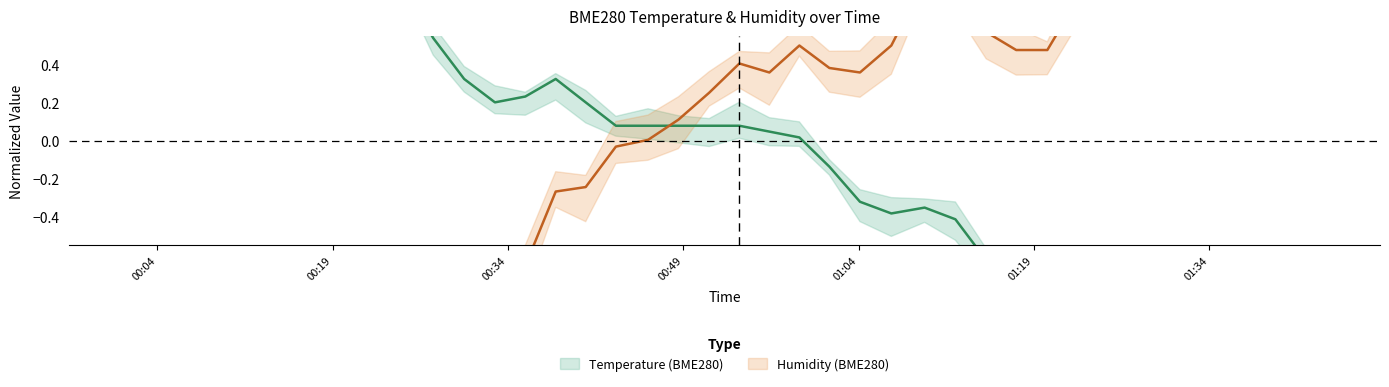

Reading right to left, what are all the values shown in this chart?

BME280_temperature: -1.5	-1.5	-1.3	-1.4	-1.4	-1.5	-1.4	-1.2	-1.1	-0.9	-0.8	-0.6	-0.4	-0.4	-0.4	-0.3	-0.1	0.0	0.0	0.1	0.1	0.1	0.1	0.1	0.2	0.3	0.2	0.2	0.3	0.5	0.8	1.0	1.1	1.2	1.3	1.5	1.6	1.7	1.8	2.0
BME280_humidity: 1.6	1.5	1.8	1.7	1.3	1.1	0.8	0.8	0.7	0.5	0.5	0.6	0.7	0.8	0.5	0.4	0.4	0.5	0.4	0.4	0.3	0.1	0.0	-0.0	-0.2	-0.3	-0.7	-1.1	-1.4	-1.5	-1.2	-1.1	-1.0	-1.1	-0.9	-1.2	-1.2	-1.3	-1.6	-1.6